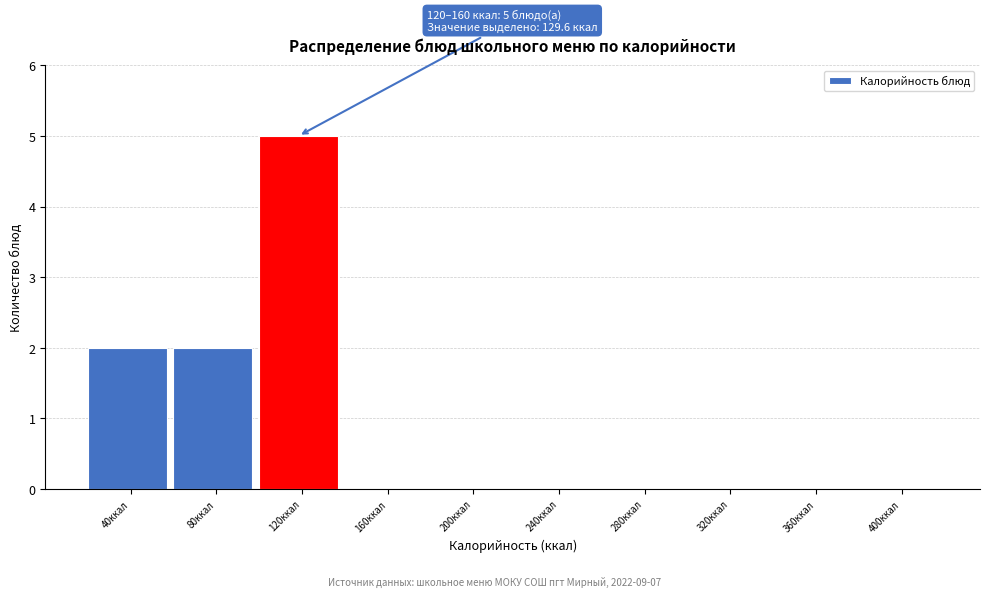

Reading left to right, extract all data points from this chart.

40ккал=2	80ккал=2	120ккал=5	160ккал=0	200ккал=0	240ккал=0	280ккал=0	320ккал=0	360ккал=0	400ккал=0